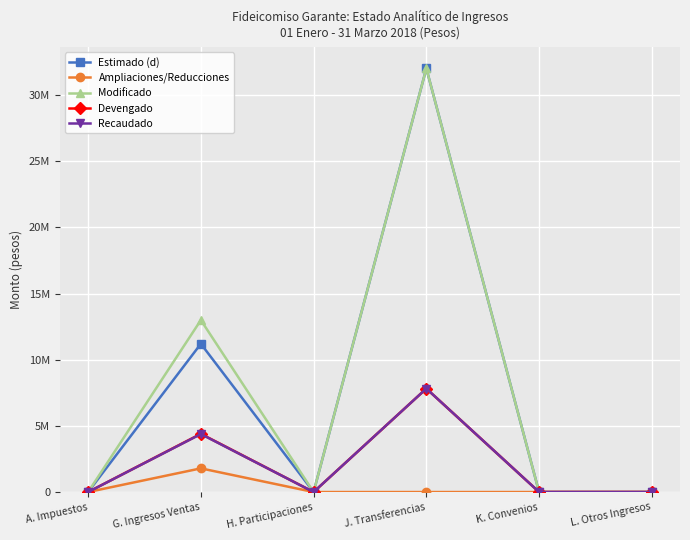

True or false: Modificado has a value of 16107737 at A. Impuestos.

False